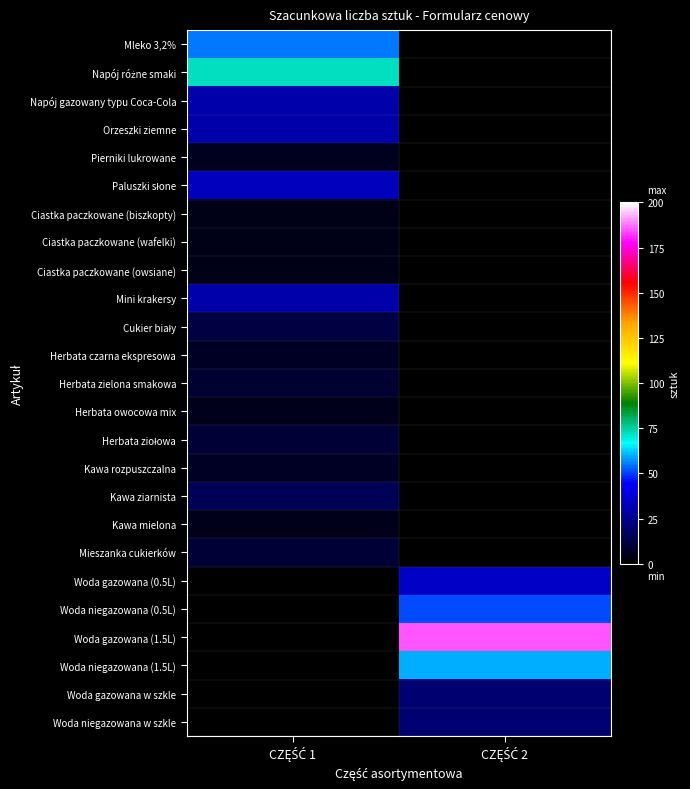

Rank the series by their maximum value, from lowest to highest.

Ciastka paczkowane (biszkopty), Ciastka paczkowane (wafelki), Ciastka paczkowane (owsiane), Herbata owocowa mix, Kawa mielona, Pierniki lukrowane, Herbata czarna ekspresowa, Kawa rozpuszczalna, Herbata zielona smakowa, Herbata ziołowa, Mieszanka cukierków, Cukier biały, Kawa ziarnista, Woda gazowana w szkle, Woda niegazowana w szkle, Napój gazowany typu Coca-Cola, Orzeszki ziemne, Mini krakersy, Paluszki słone, Woda gazowana (0.5L), Woda niegazowana (0.5L), Mleko 3,2%, Woda niegazowana (1.5L), Napój różne smaki, Woda gazowana (1.5L)